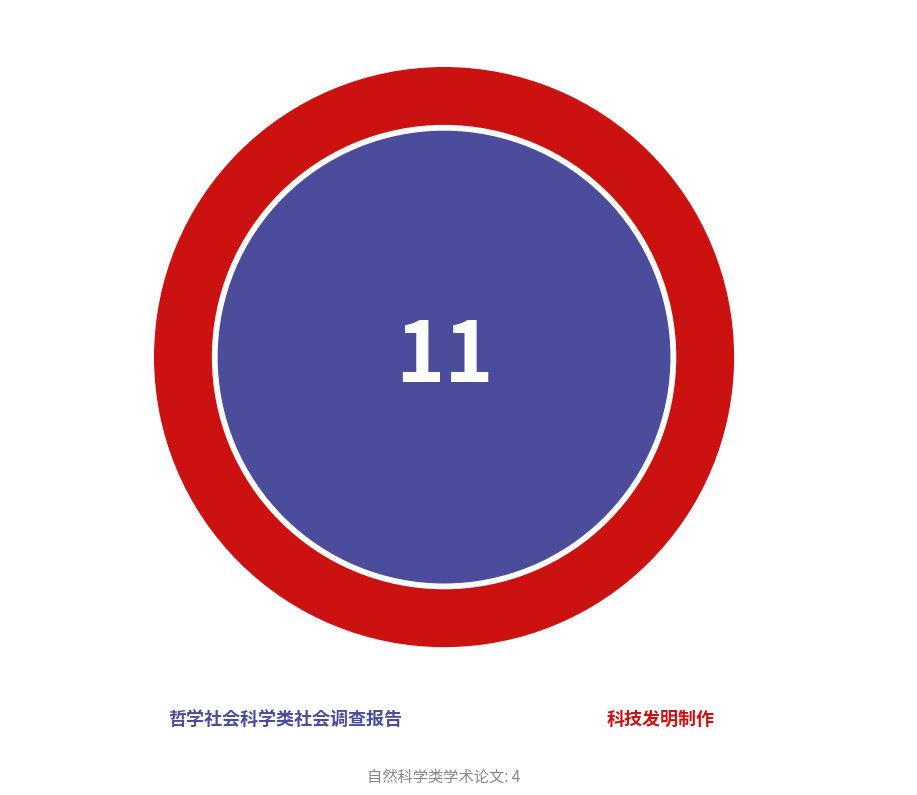

What portion of the pie excludes 科技发明制作?

75.0%